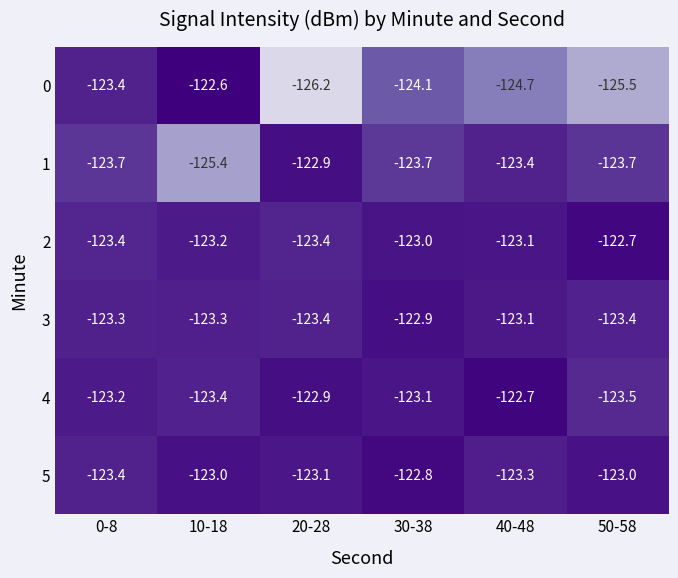

Which category has the highest value across all series?

10-18